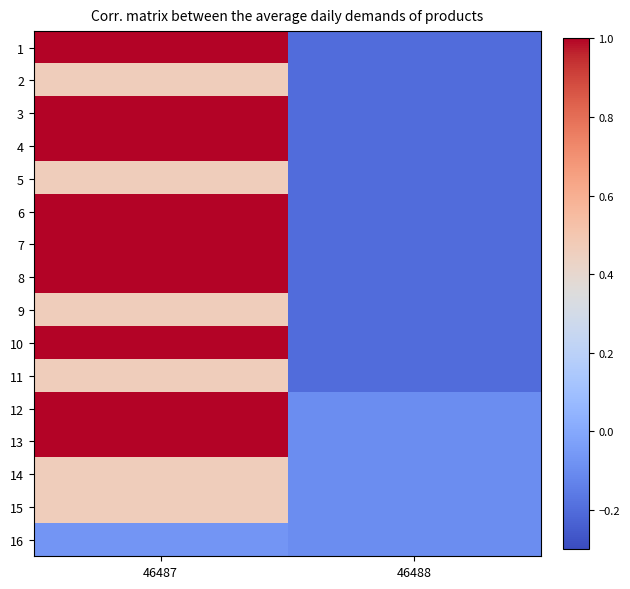

Rank the series at 46488 from lowest to highest value.

1, 2, 3, 4, 5, 6, 7, 8, 9, 10, 11, 12, 13, 14, 15, 16